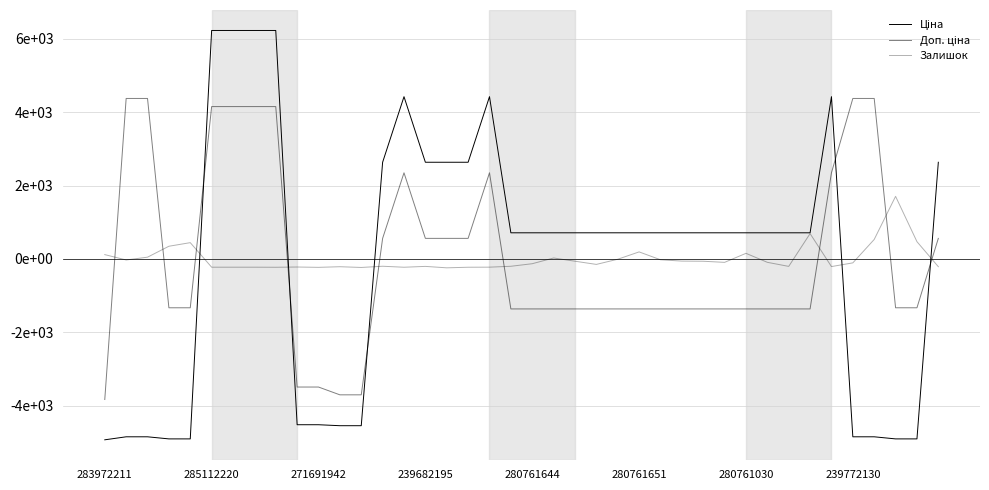

Is this an area chart (filled region under the line)?

No